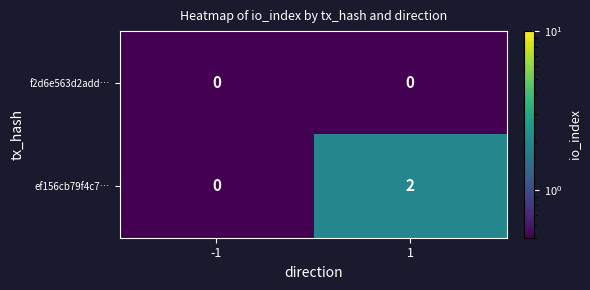

Is the value of ef156cb79f4c7… at 1 greater than the value of f2d6e563d2add… at 1?

Yes